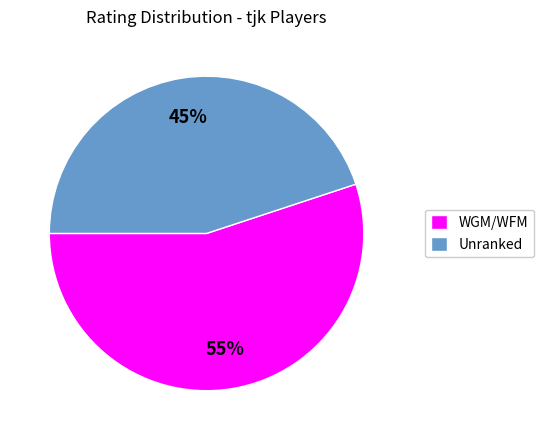

Approximately how many times larger is the value at Unranked compared to WGM/WFM?

0.8